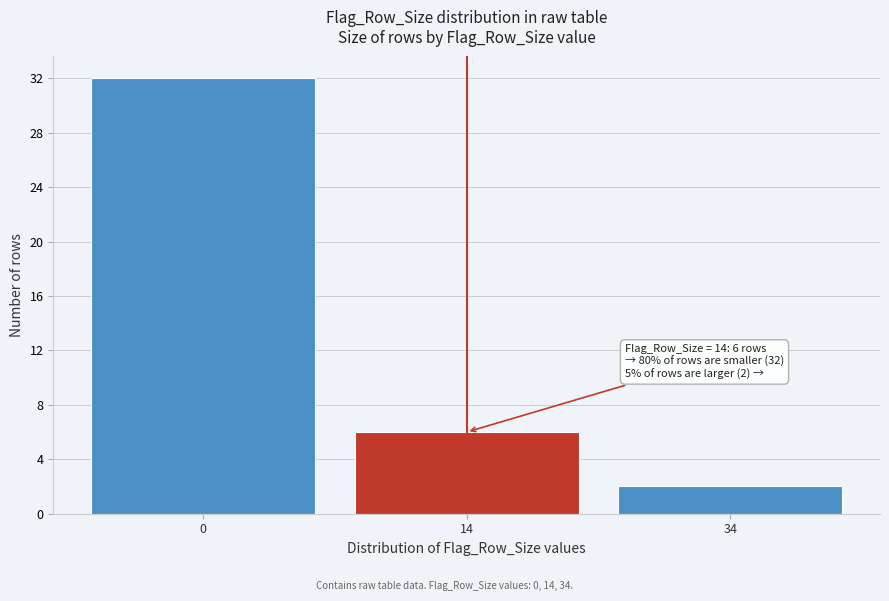

Reading right to left, what are all the values shown in this chart?

2	6	32